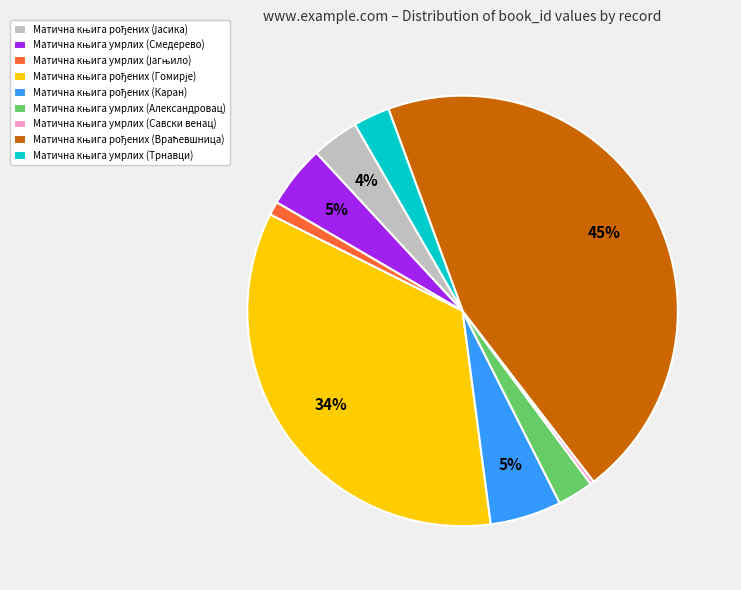

Is there a majority slice in this chart?

No